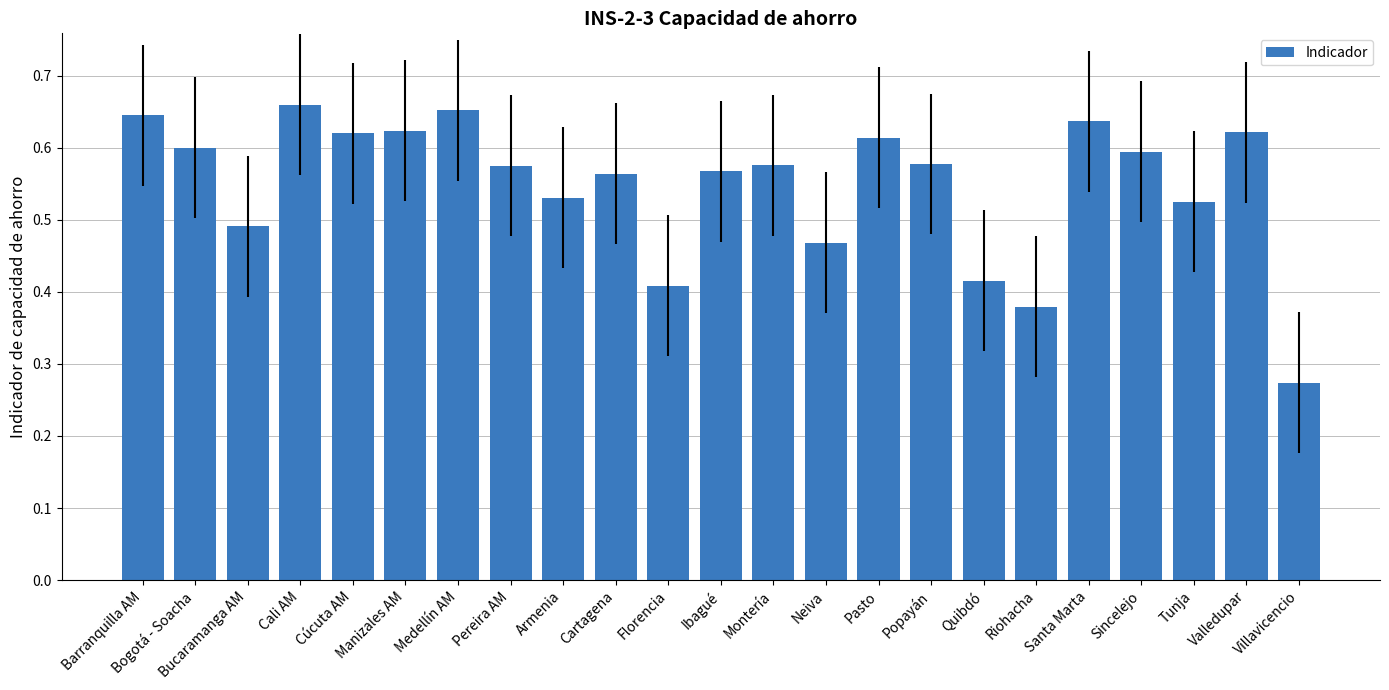

What is the label of the 12th bar from the left?

Ibagué